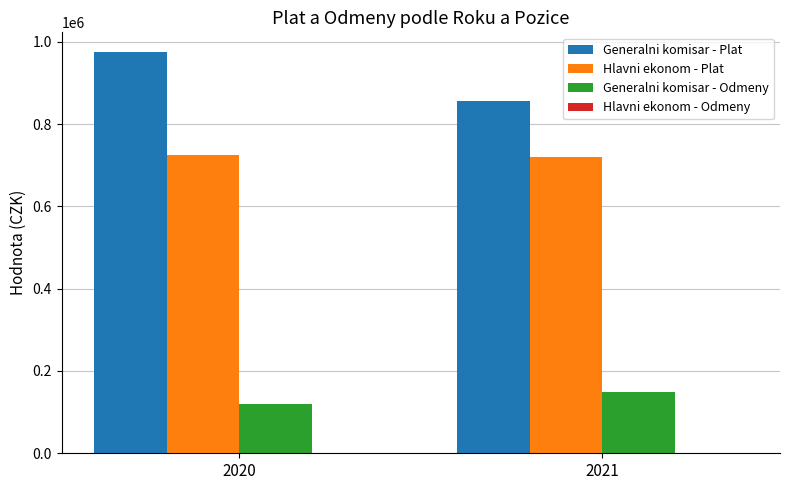

At which category does the chart reach its peak across all series?

2020